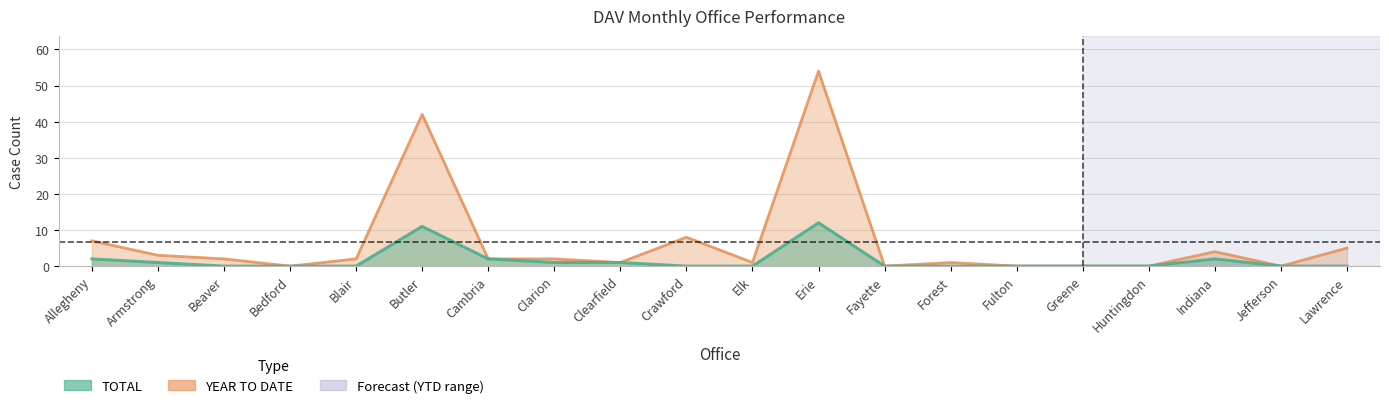

Where is TOTAL nearest to the value 6?

Allegheny